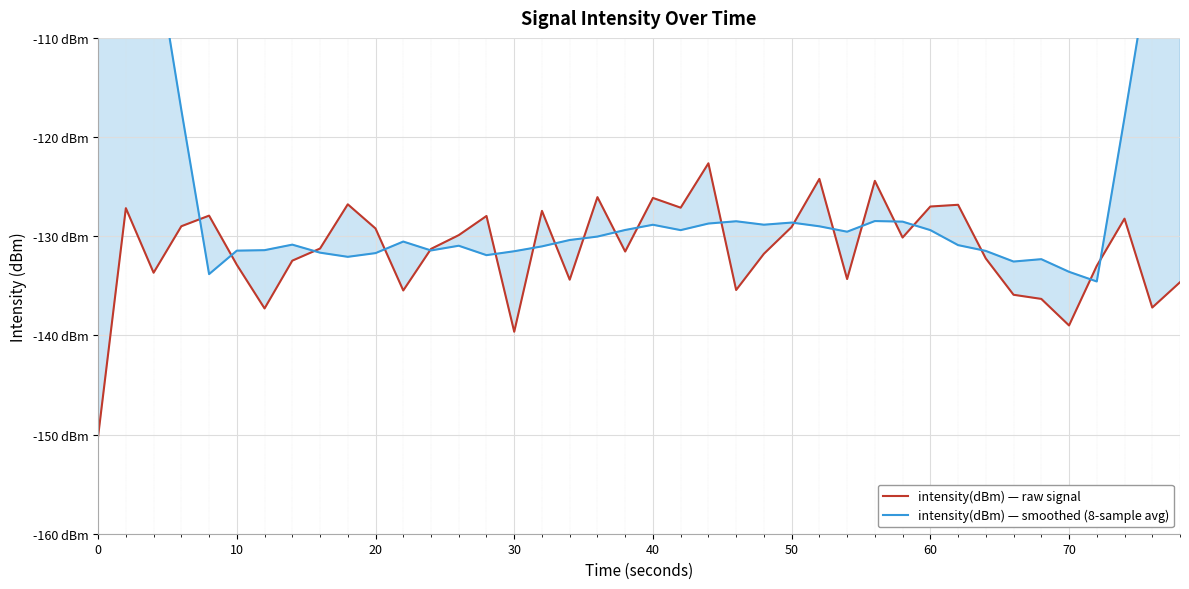

List the series in order of their peak value, highest first.

intensity(dBm) — smoothed (8-sample avg), intensity(dBm) — raw signal